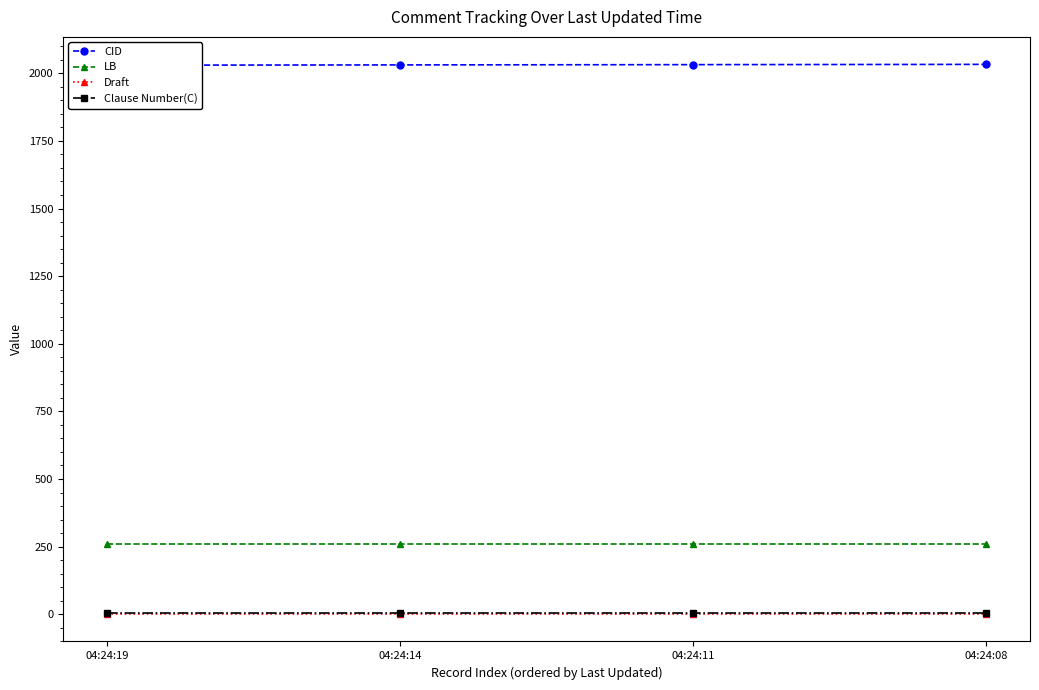

Is it true that Draft equals 0.4 at 04:24:11?

False